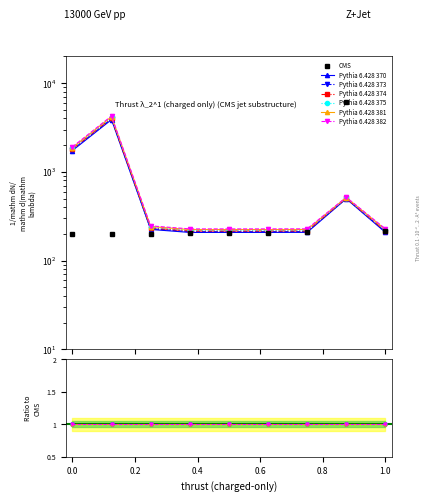

How many times do Pythia 6.428 373 and Pythia 6.428 374 cross each other?

2